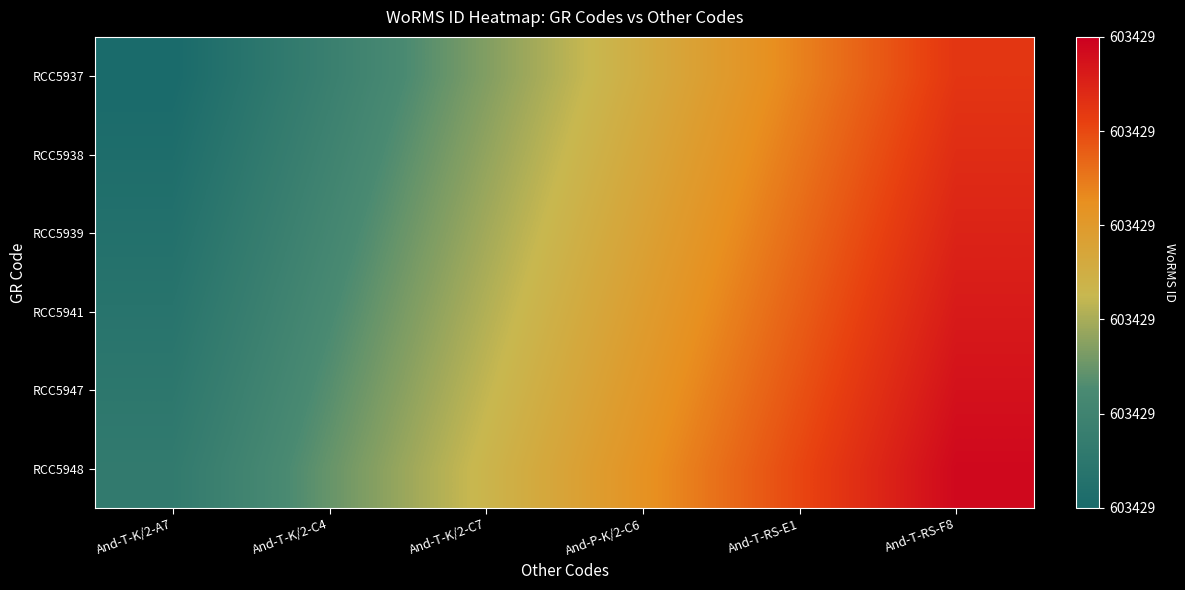

List the series in order of their peak value, highest first.

RCC5948, RCC5947, RCC5941, RCC5939, RCC5938, RCC5937